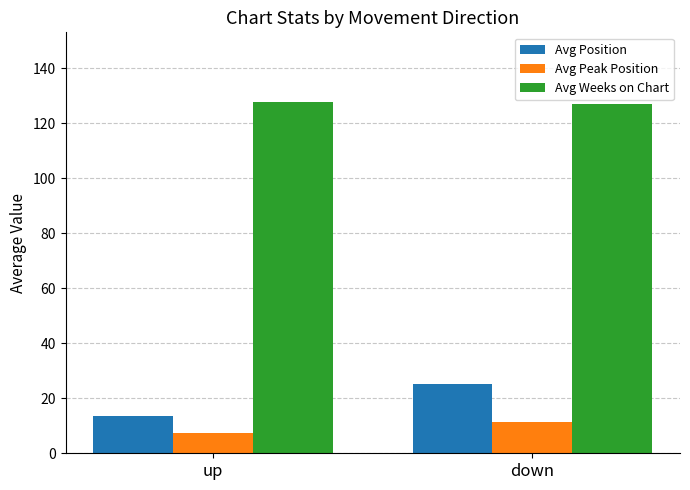

At which category is the sum across all series the highest?

down